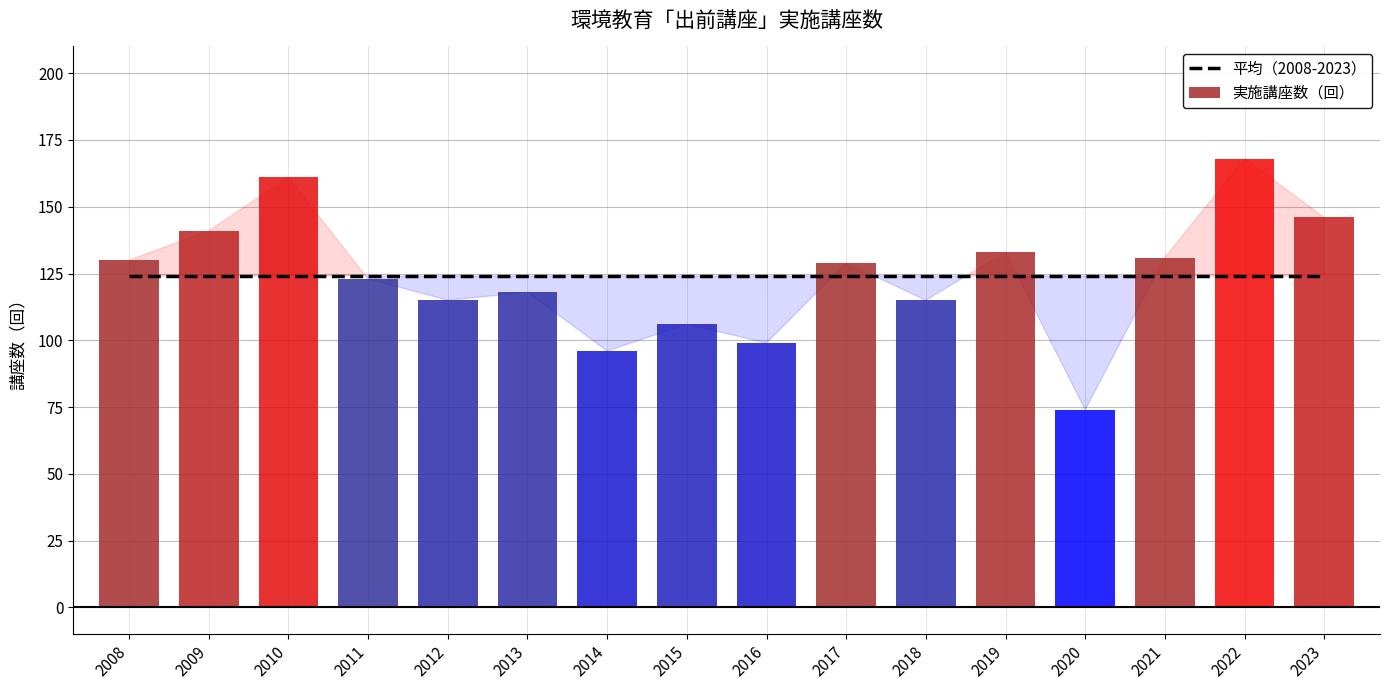

What is the sum of all values?

1985